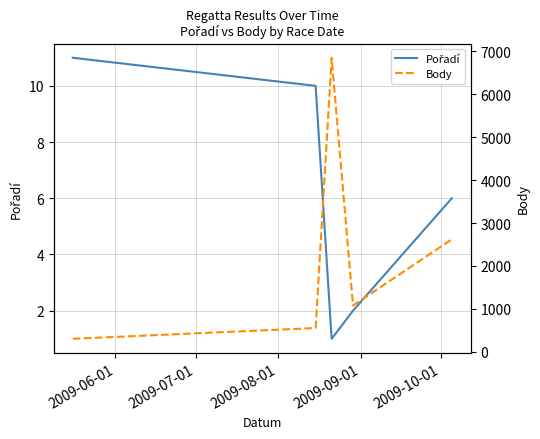

Rank the series by their average value, from lowest to highest.

Pořadí, Body